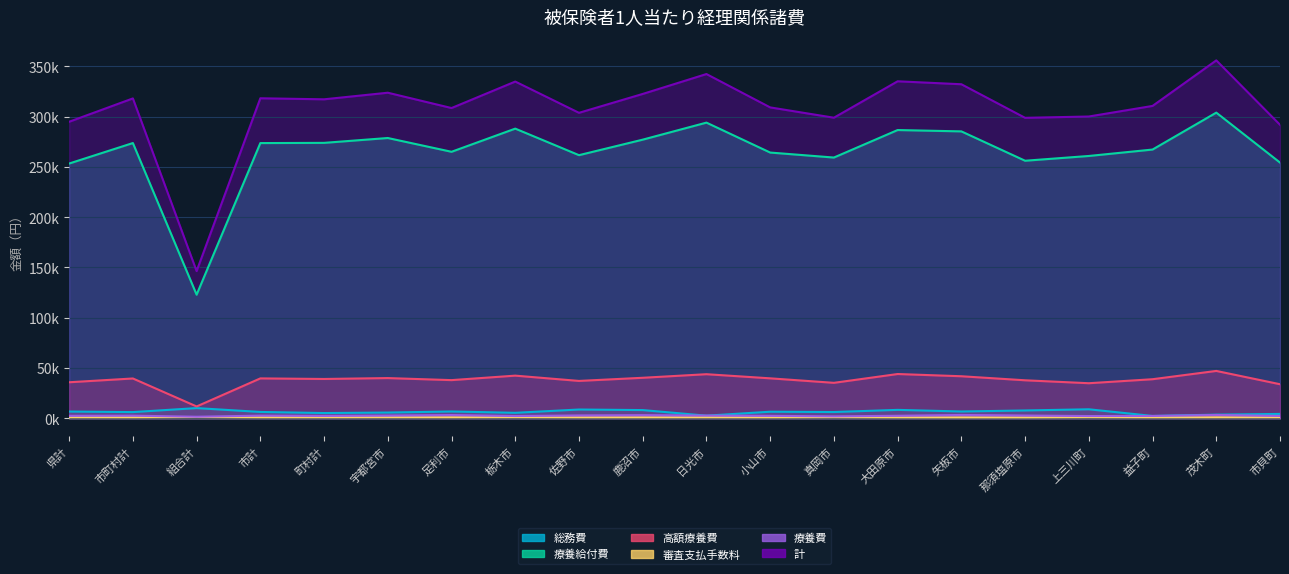

Is it true that 総務費 equals 3860.0 at 上三川町?

False